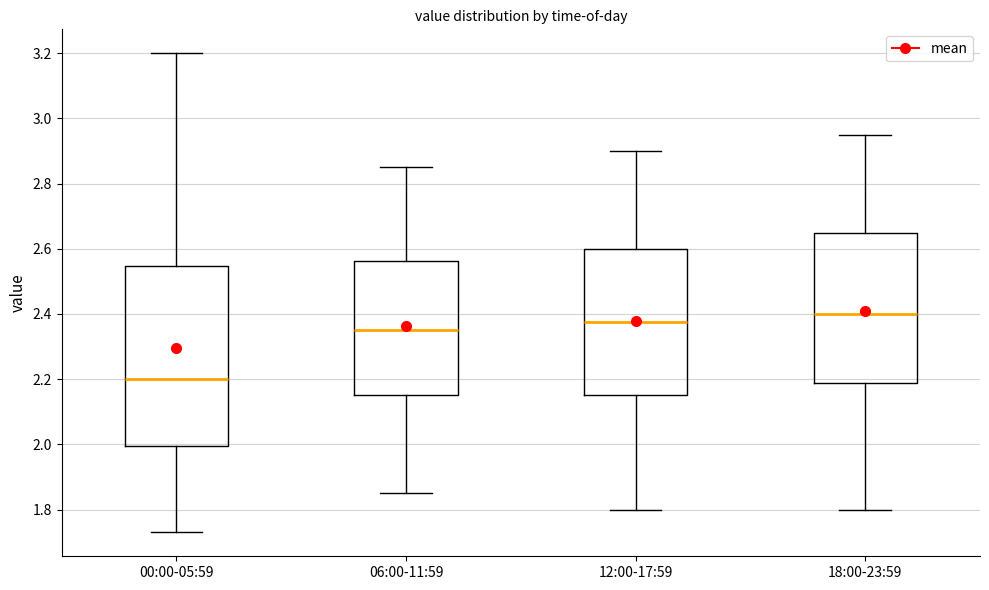

Reading left to right, read every box against the y-axis: the position of its median line, the range the box covers, and the ends of its whiskers. The values are not printed on the chart, so give them approximately, as read against the axis.

00:00-05:59: median 2.20, box 2.00 to 2.54, whiskers 1.74 to 3.20
06:00-11:59: median 2.36, box 2.16 to 2.56, whiskers 1.86 to 2.86
12:00-17:59: median 2.38, box 2.16 to 2.60, whiskers 1.80 to 2.90
18:00-23:59: median 2.40, box 2.18 to 2.66, whiskers 1.80 to 2.96